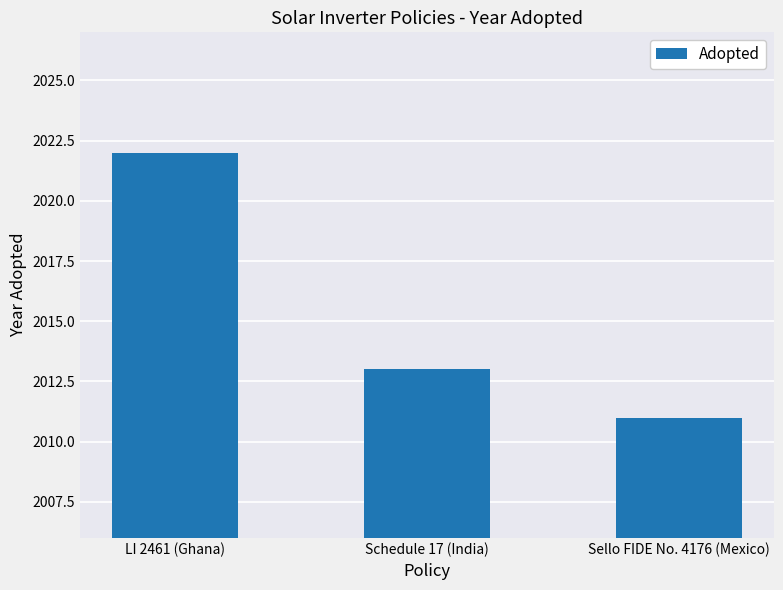

What is the maximum value shown in the chart?

2022